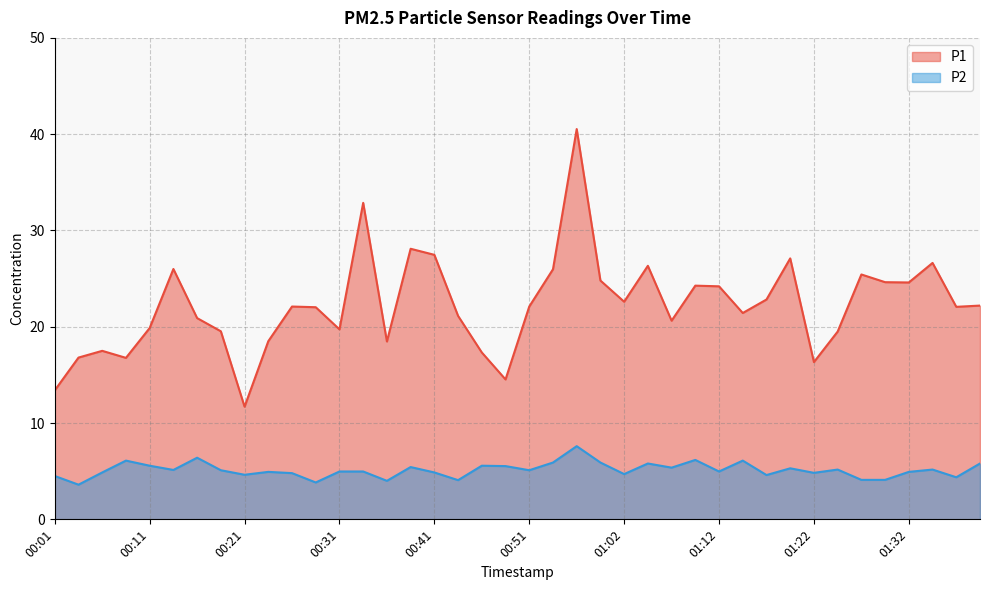

Reading left to right, extract all data points from this chart.

P1: 00:01=13.4	00:04=16.8	00:06=17.5	00:09=16.8	00:11=19.9	00:14=26.0	00:16=20.9	00:19=19.5	00:21=11.7	00:24=18.5	00:26=22.1	00:29=22.0	00:31=19.7	00:34=32.9	00:36=18.5	00:39=28.1	00:41=27.5	00:44=21.1	00:46=17.3	00:49=14.5	00:51=22.1	00:54=26.0	00:56=40.5	00:59=24.8	01:02=22.6	01:04=26.3	01:07=20.6	01:09=24.3	01:12=24.2	01:14=21.4	01:17=22.8	01:19=27.1	01:22=16.3	01:24=19.5	01:27=25.4	01:29=24.6	01:32=24.6	01:34=26.6	01:37=22.1	01:39=22.2
P2: 00:01=4.5	00:04=3.6	00:06=4.9	00:09=6.1	00:11=5.6	00:14=5.1	00:16=6.4	00:19=5.1	00:21=4.6	00:24=4.9	00:26=4.8	00:29=3.8	00:31=5.0	00:34=5.0	00:36=4.0	00:39=5.4	00:41=4.9	00:44=4.1	00:46=5.6	00:49=5.5	00:51=5.1	00:54=5.9	00:56=7.6	00:59=5.9	01:02=4.7	01:04=5.8	01:07=5.4	01:09=6.2	01:12=5.0	01:14=6.1	01:17=4.6	01:19=5.3	01:22=4.8	01:24=5.2	01:27=4.1	01:29=4.1	01:32=4.9	01:34=5.2	01:37=4.4	01:39=5.8